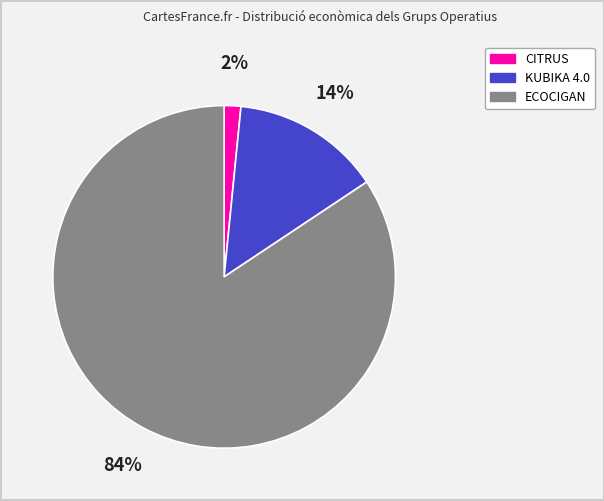

Between KUBIKA 4.0 and ECOCIGAN, which is larger?

ECOCIGAN